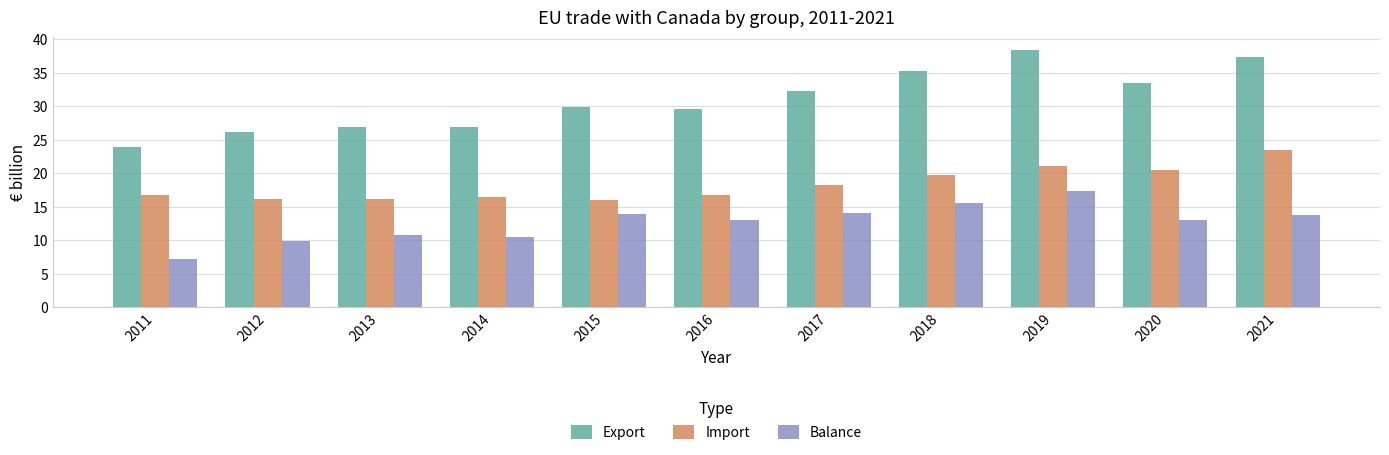

What is the difference between the second highest and second lowest values in the Balance series?

5.7